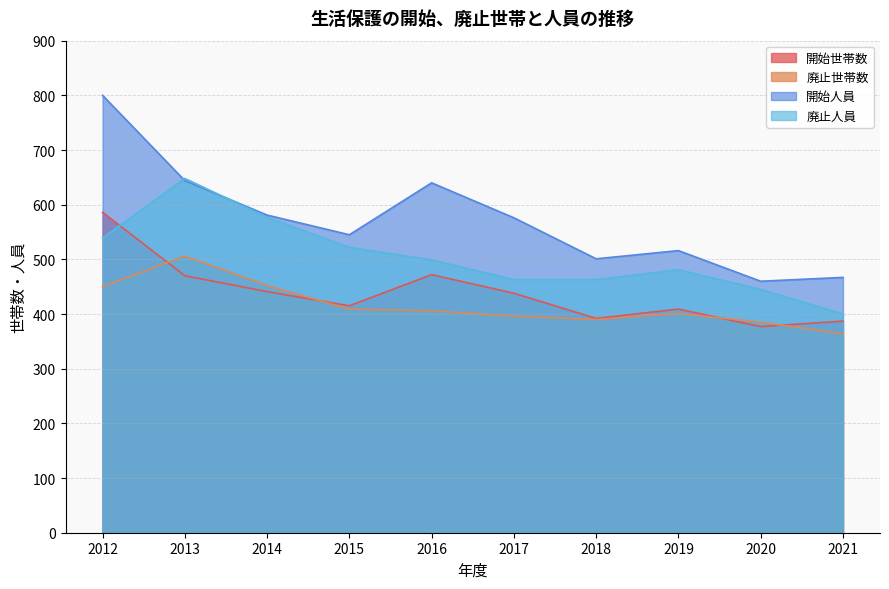

Rank the series at 2020 from lowest to highest value.

開始世帯数, 廃止世帯数, 廃止人員, 開始人員